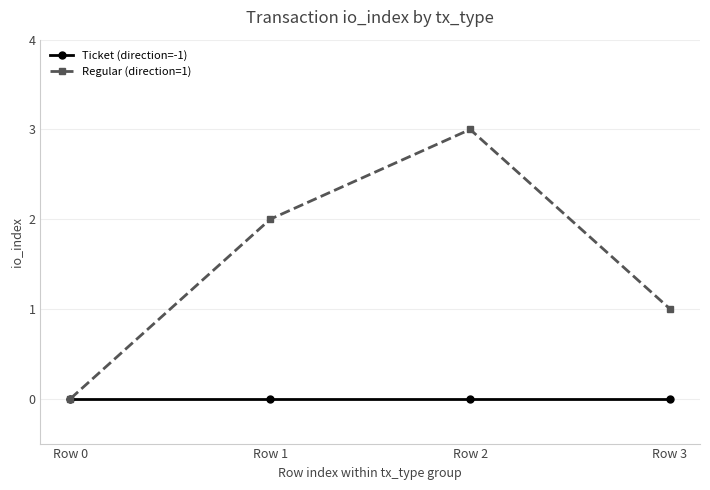

Which series has the largest range (max minus min)?

Regular (direction=1)